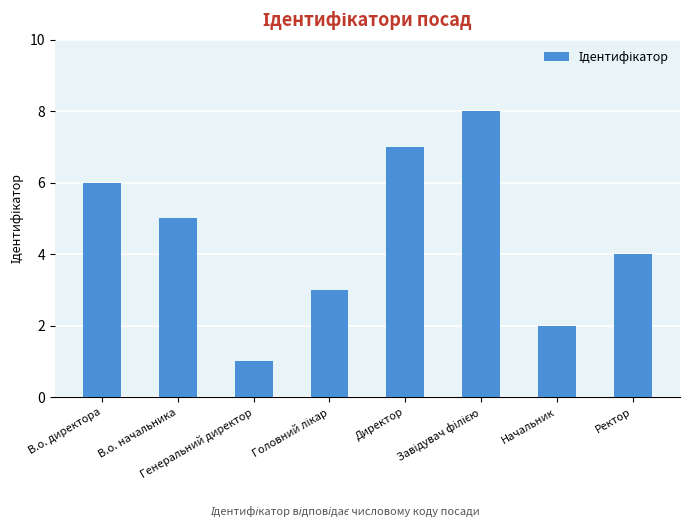

Is it true that the value at Ректор is 6?

False